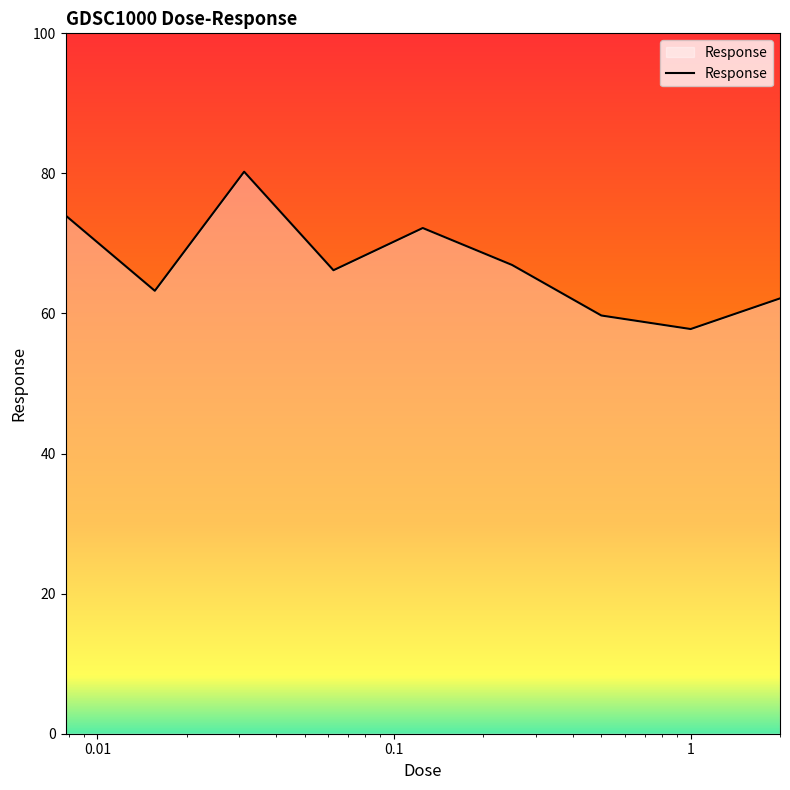

Does the chart have visible grid lines?

No